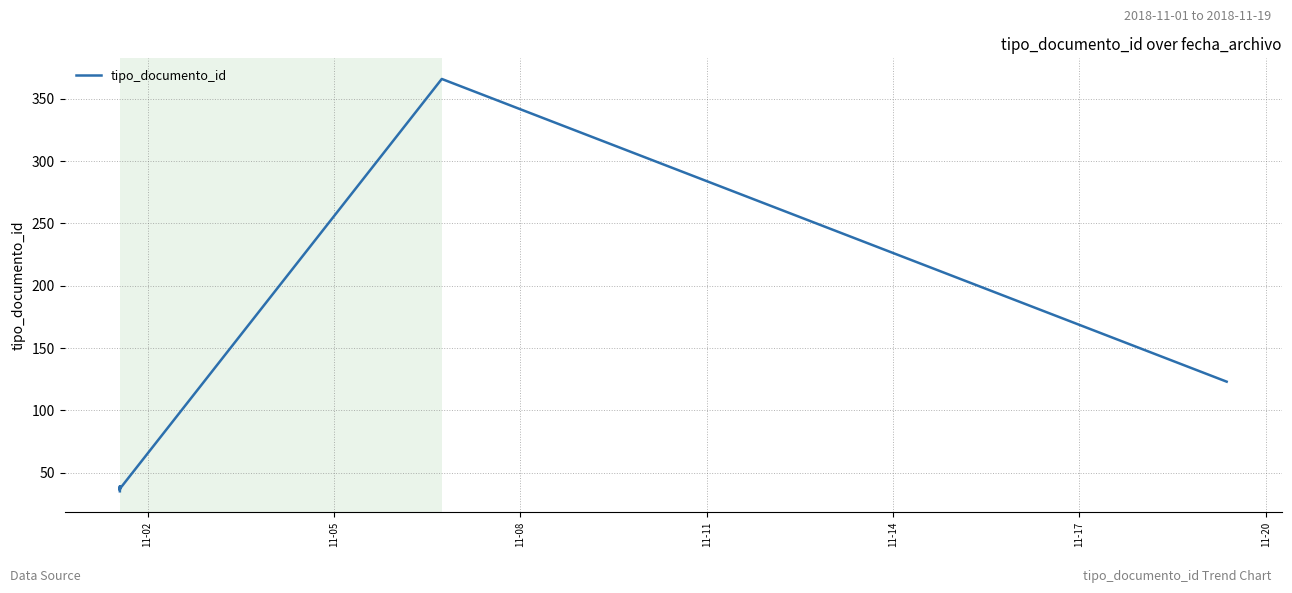

At which category does the chart reach its minimum across all series?

11-02